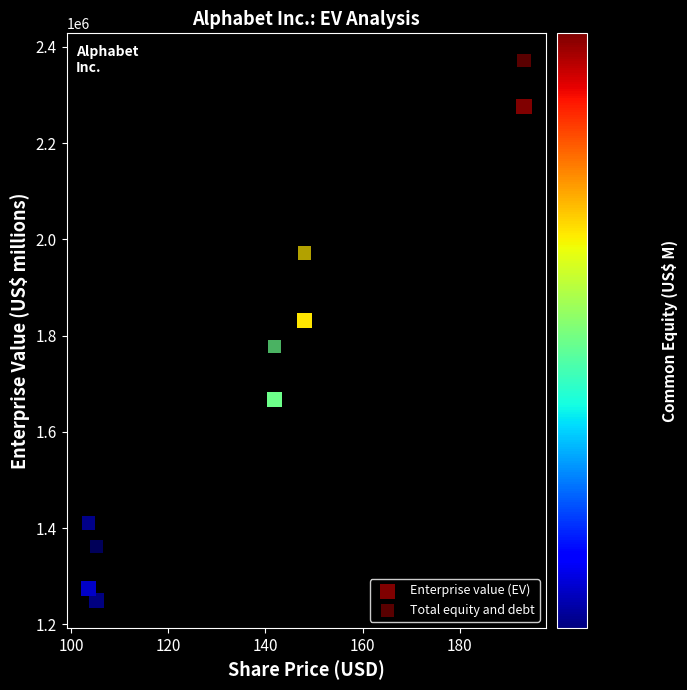

Count the number of points in this scatter plot.

10